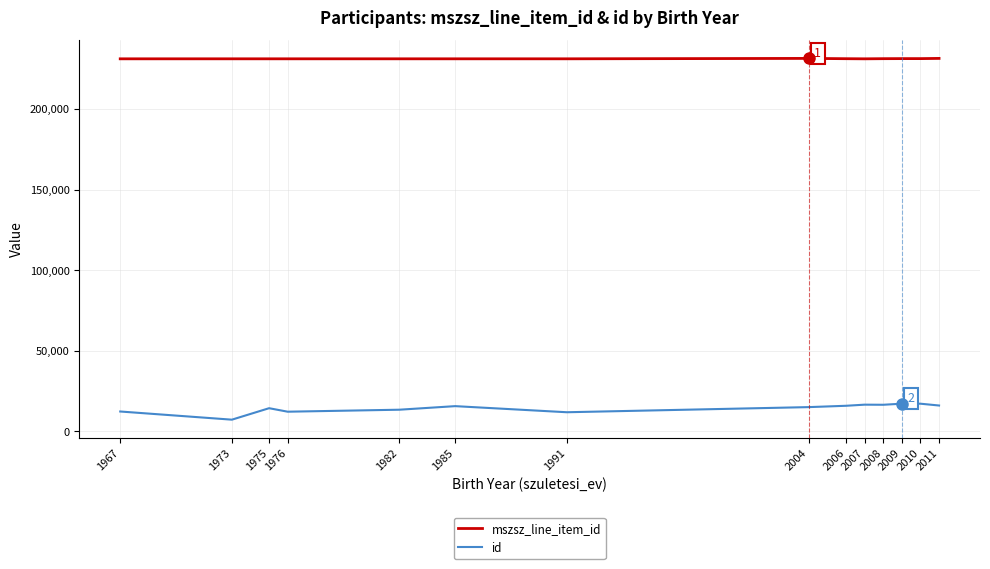

True or false: mszsz_line_item_id has a value of 124027.2 at 1976.

False